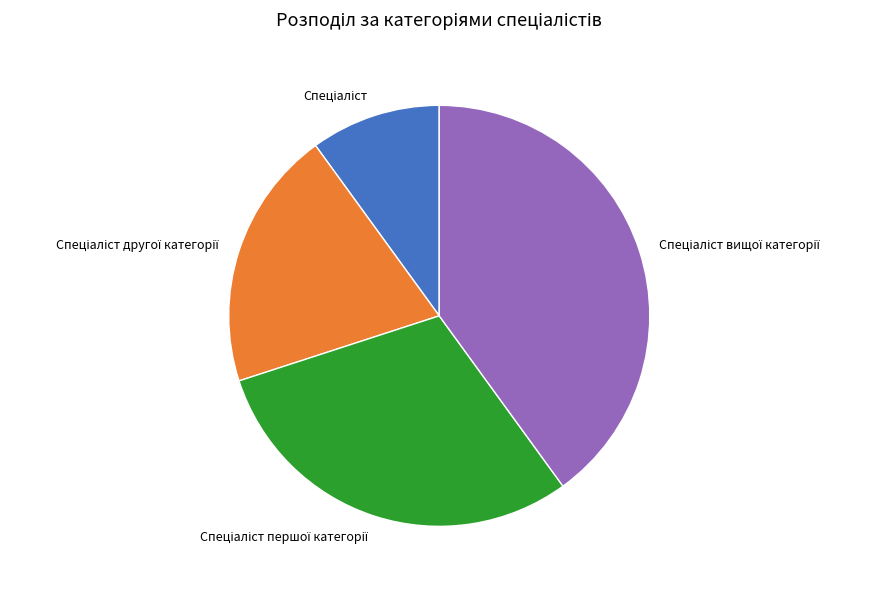

Does any single category account for the majority?

No